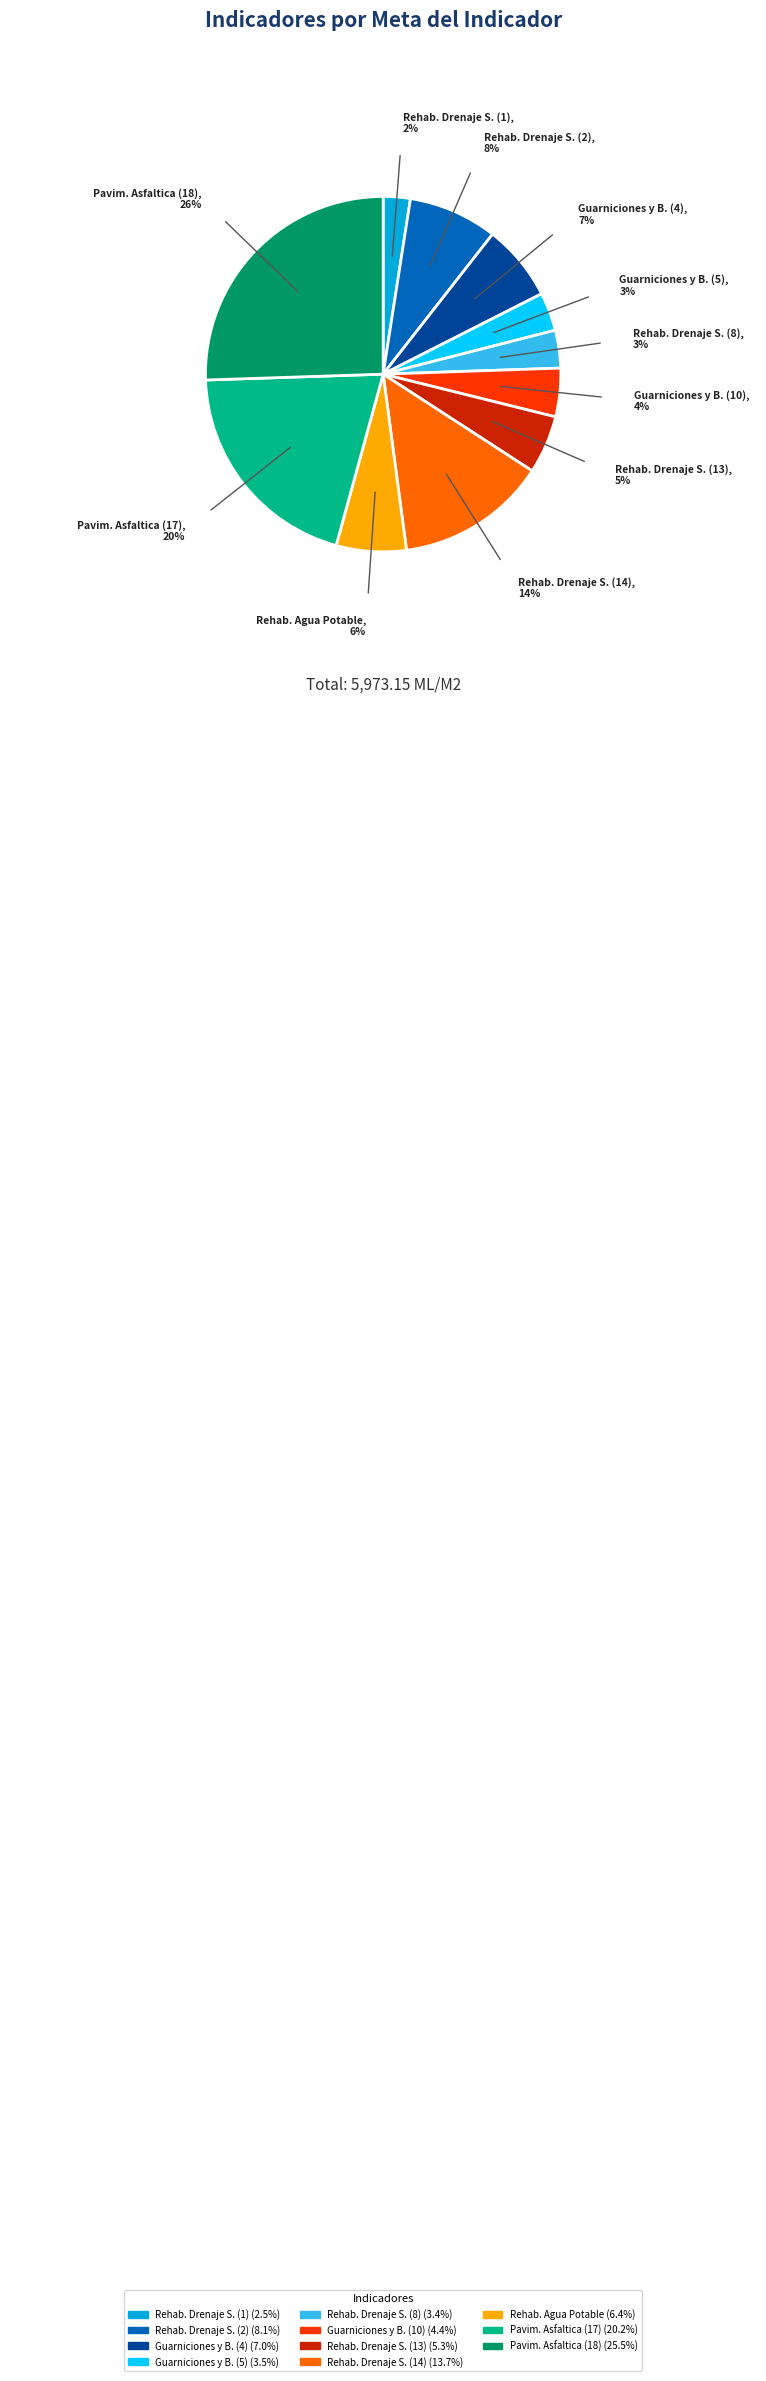

Which has a higher value, Rehab. Drenaje S. (1) or Guarniciones y B. (5)?

Guarniciones y B. (5)